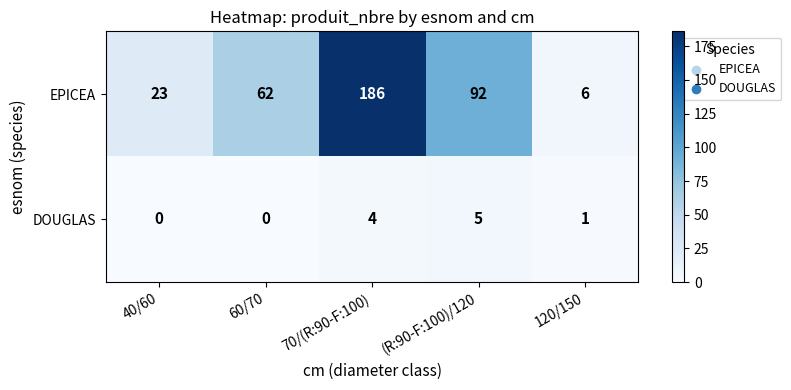

Where is EPICEA nearest to the value 96?

(R:90-F:100)/120